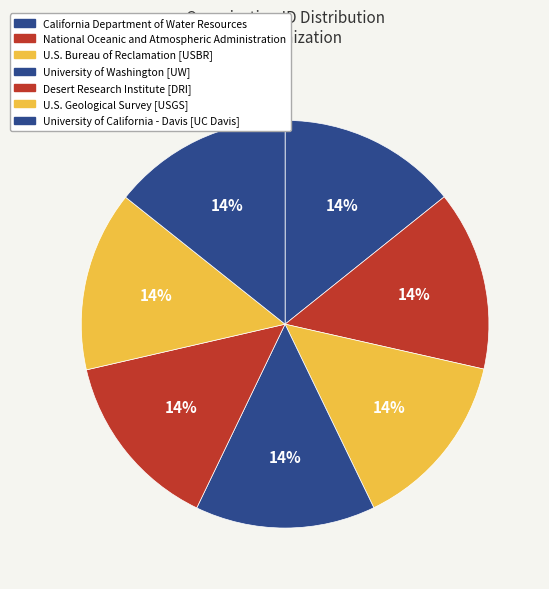

To the nearest percent, what is the combined percentage of California Department of Water Resources and Desert Research Institute [DRI]?

29%